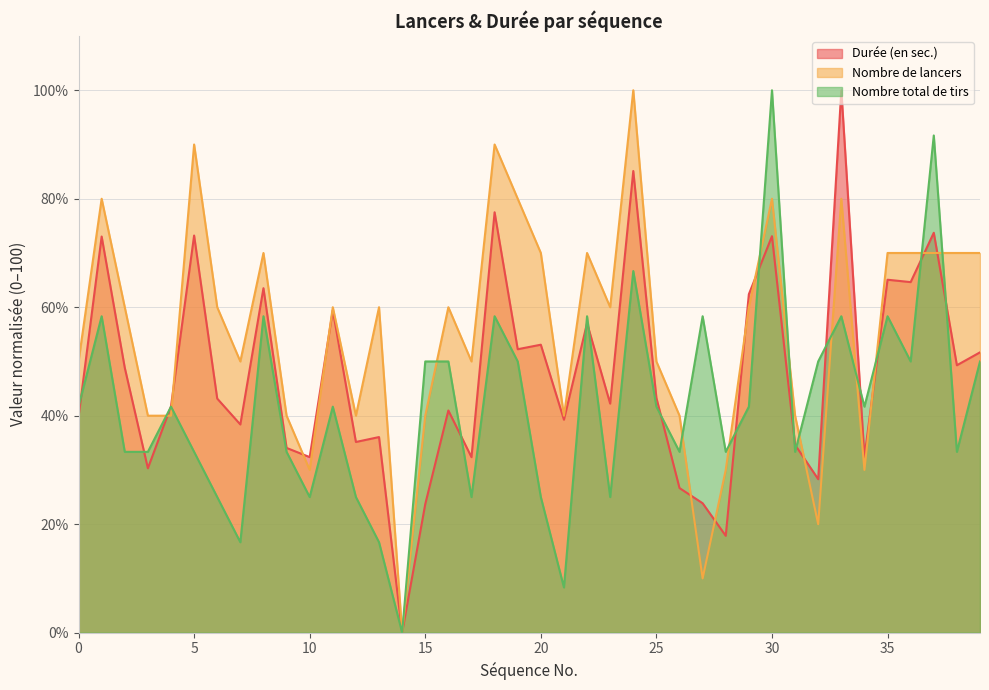

Is the value of Nombre de lancers at 9 greater than the value of Nombre total de tirs at 33?

No